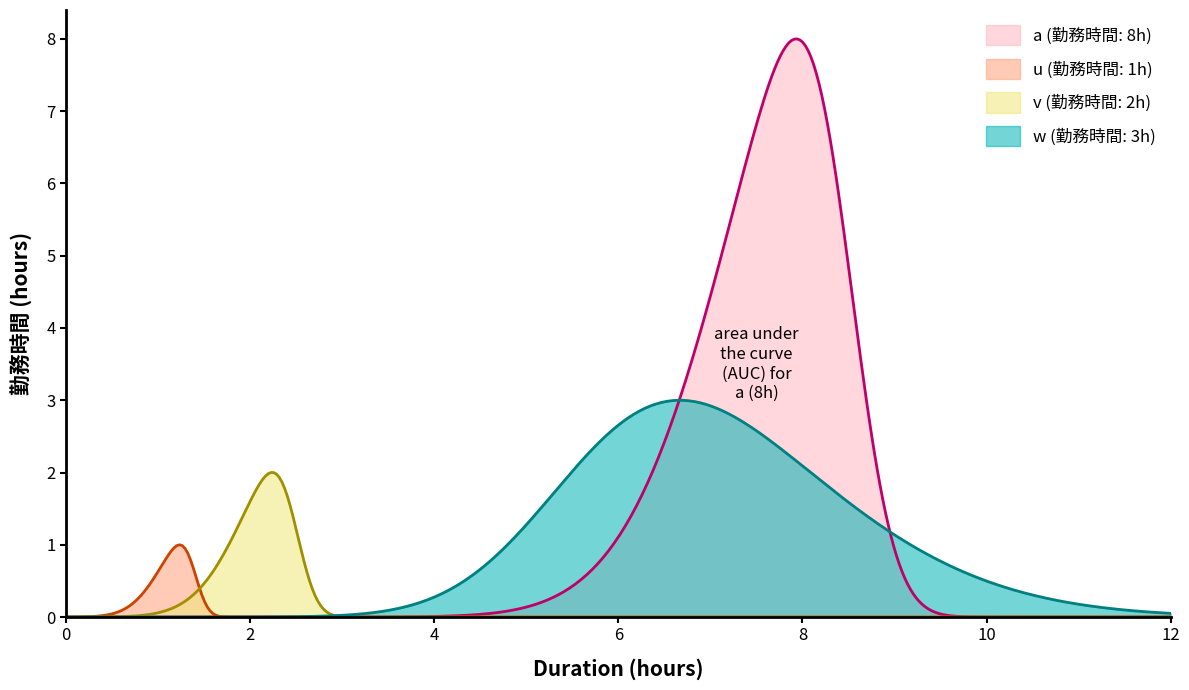

Which series has the largest range (max minus min)?

a (勤務時間: 8h)